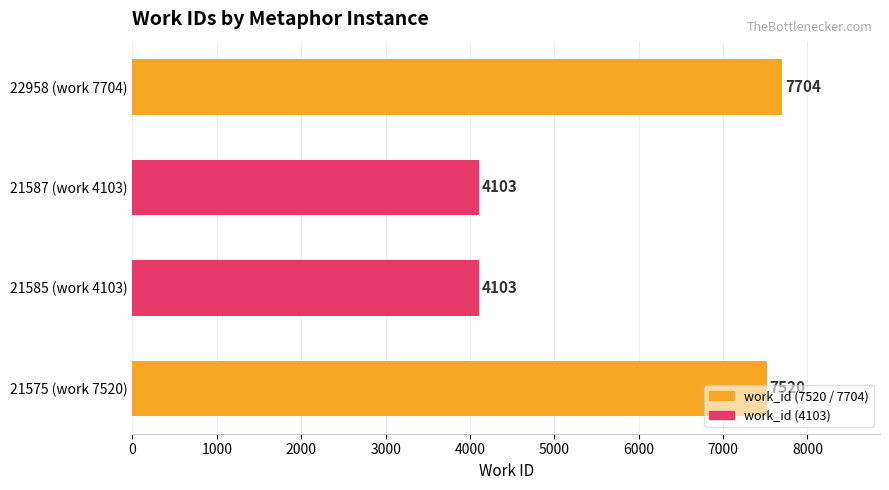

What is the greatest value displayed?

7704